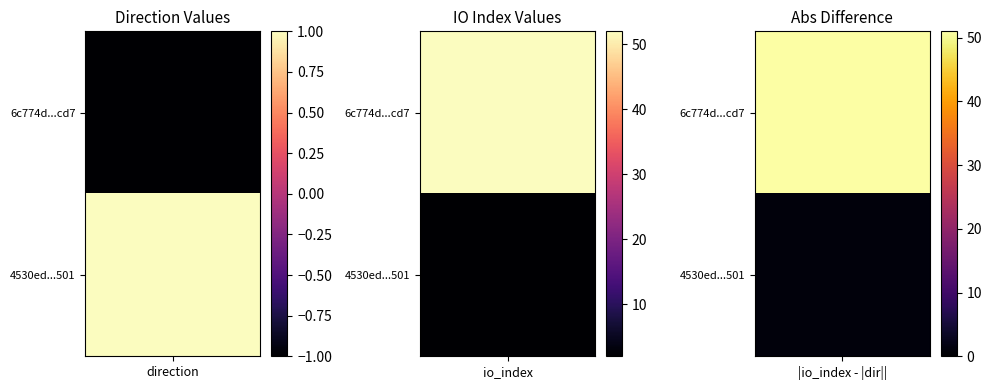

Which series has the largest total across all categories?

6c774d33a4e48471bb8bd7b8dc9e008666f9cd7